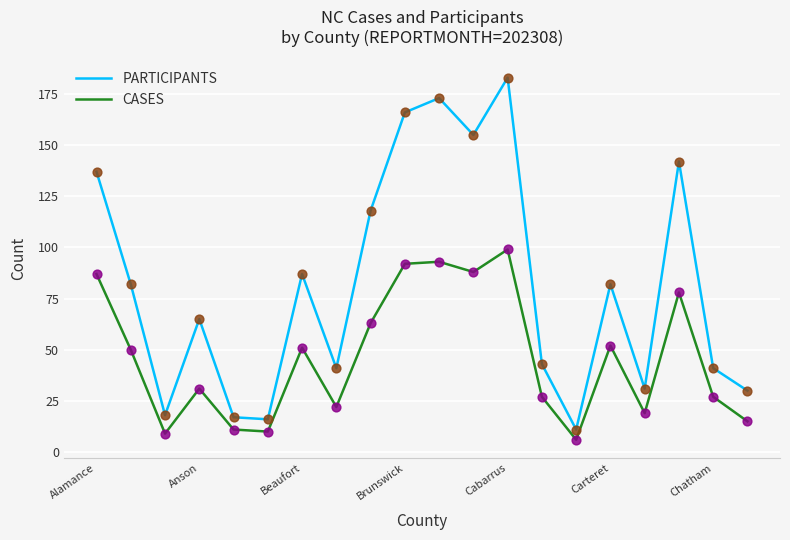

What are all the series names shown in the legend?

PARTICIPANTS, CASES